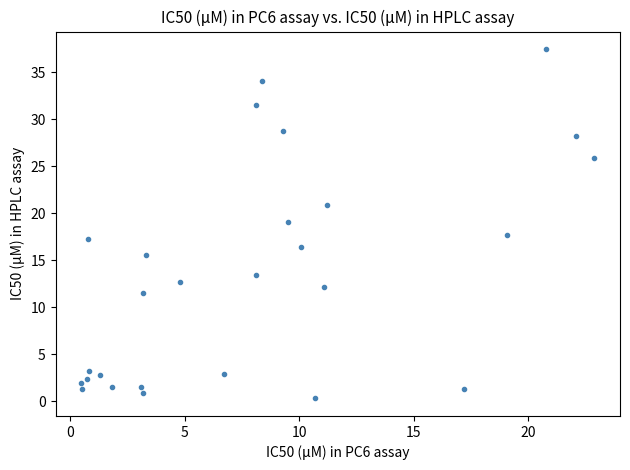

What is the range of Y values (max minus min)?

37.2